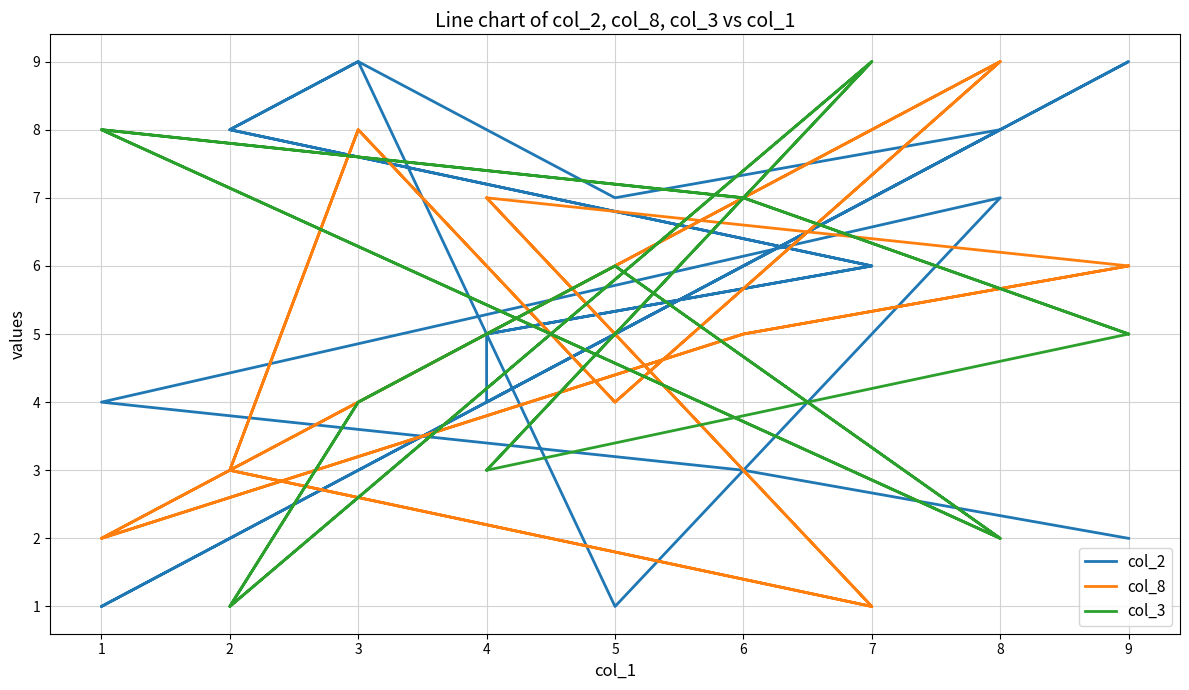

Does the chart display data point markers on the line(s)?

No